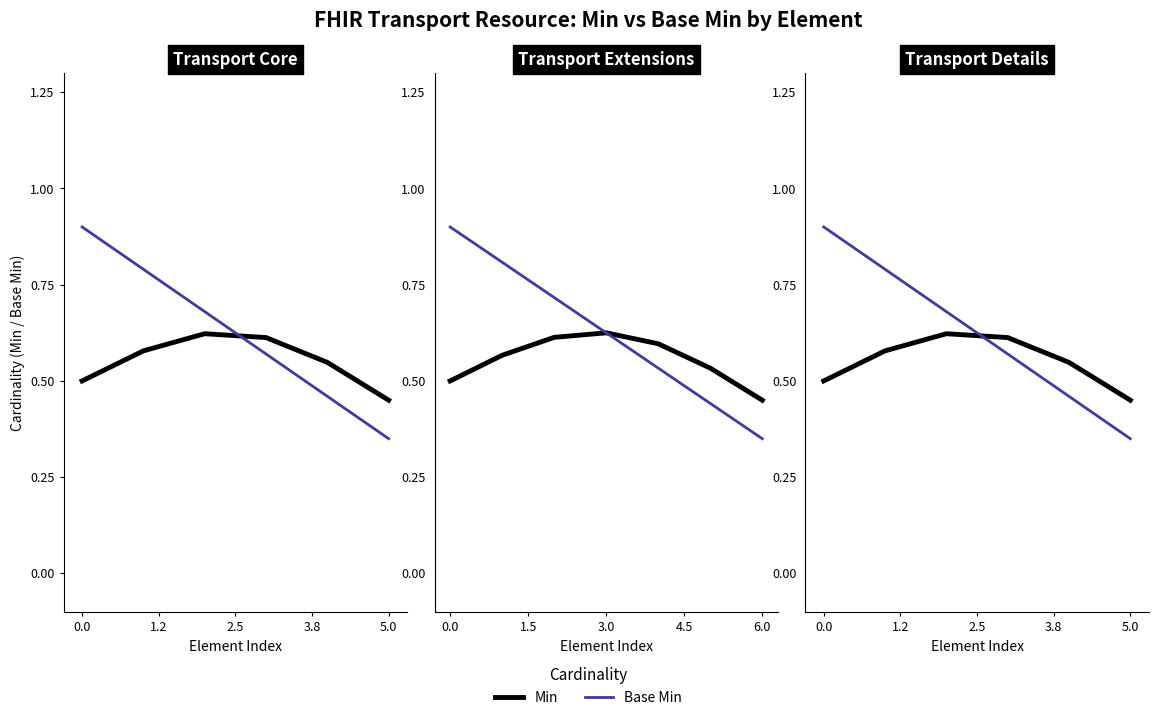

Which series changed the most between 5.0 and 5?

Base Min